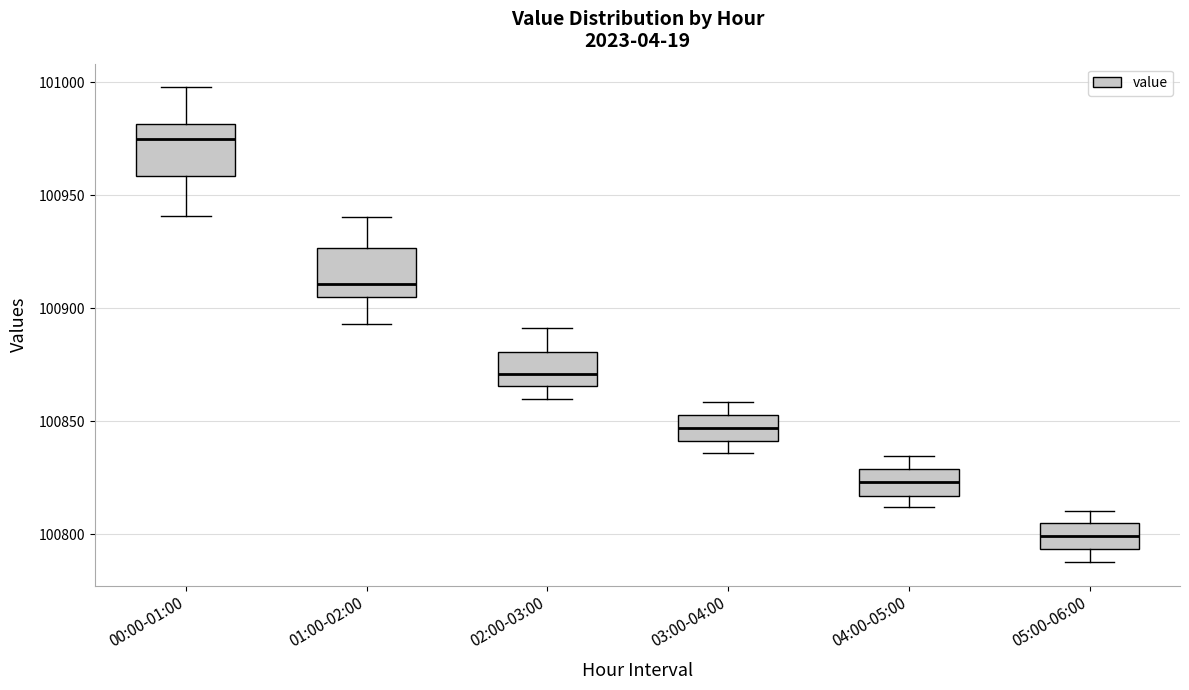

Which box's median line is the lowest?

05:00-06:00